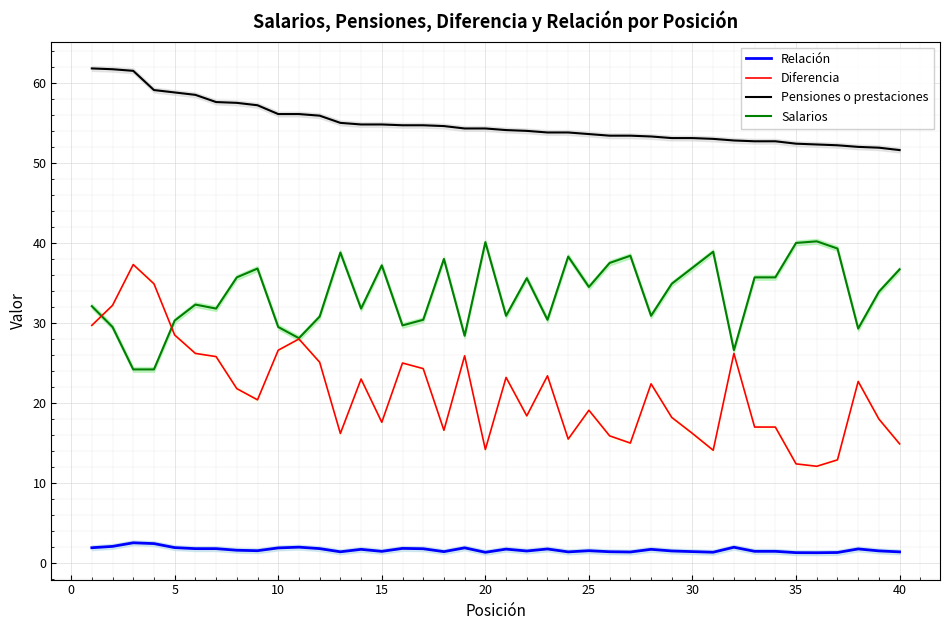

What is the minimum value for Salarios?

24.2